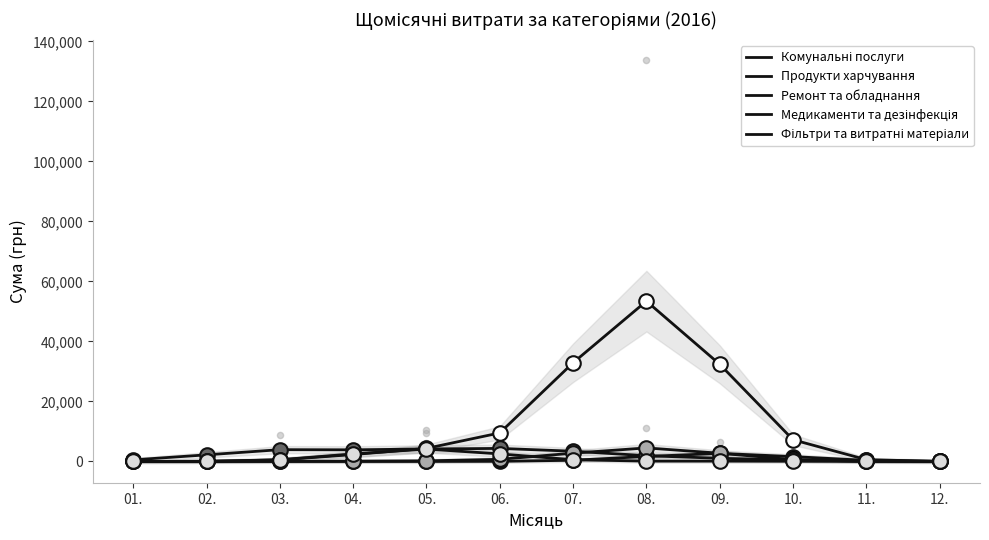

Is the value of Фільтри та витратні матеріали at 10. greater than the value of Продукти харчування at 06.?

No